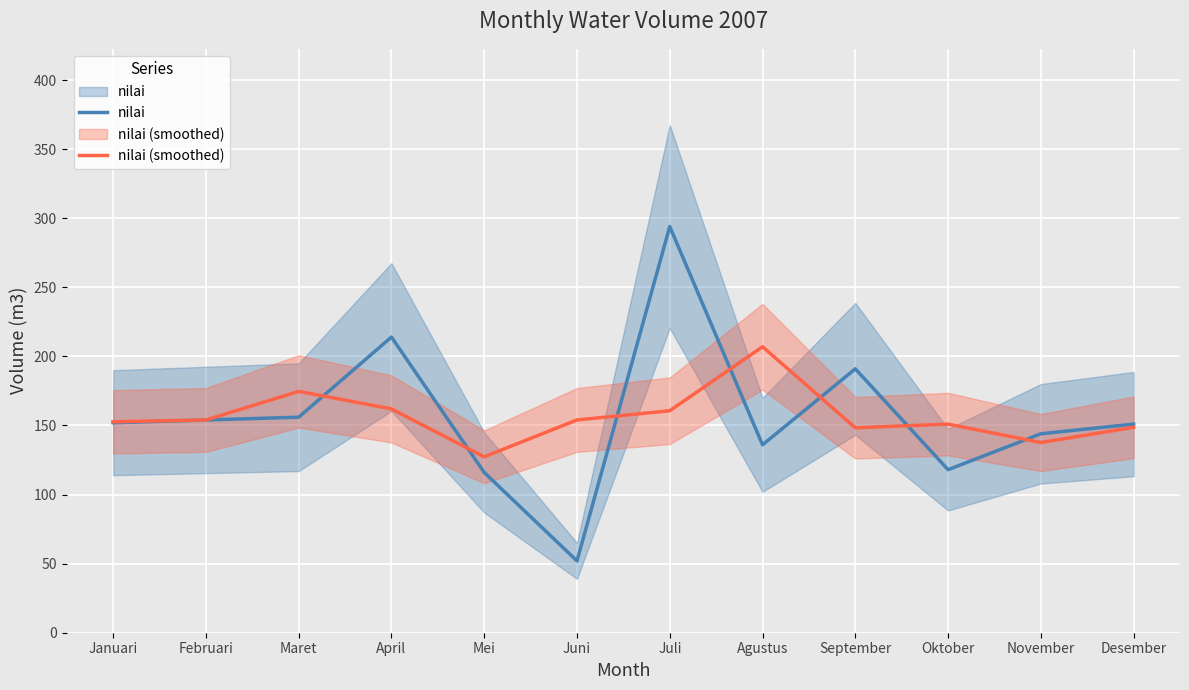

What are all the series names shown in the legend?

nilai, nilai (smoothed)